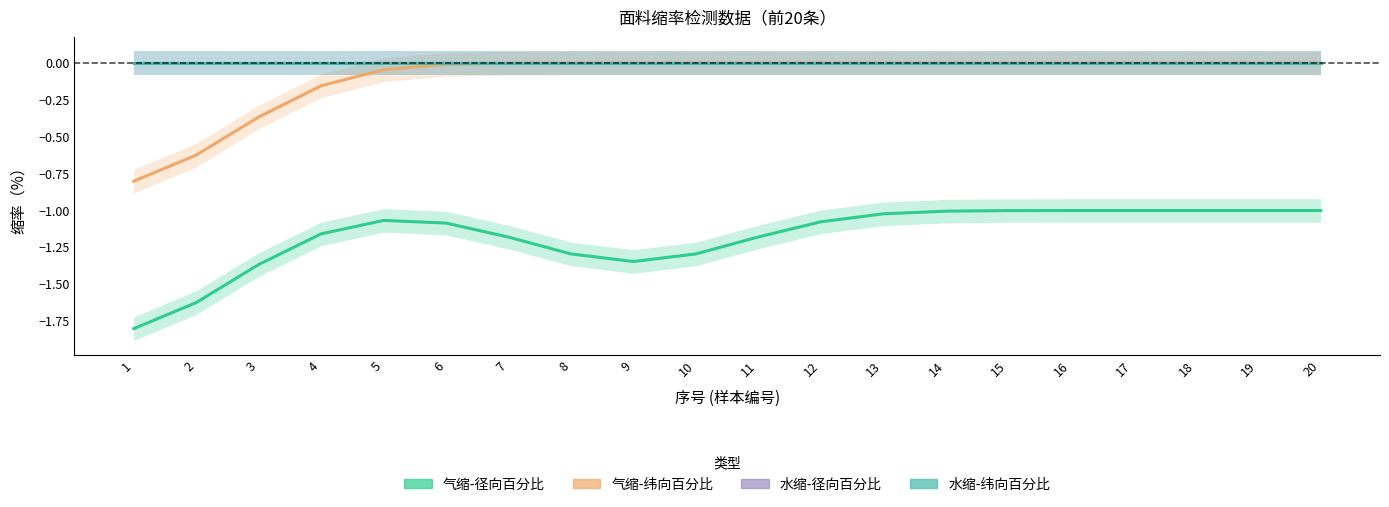

How many negative values does the 气缩-纬向百分比 series have?

8